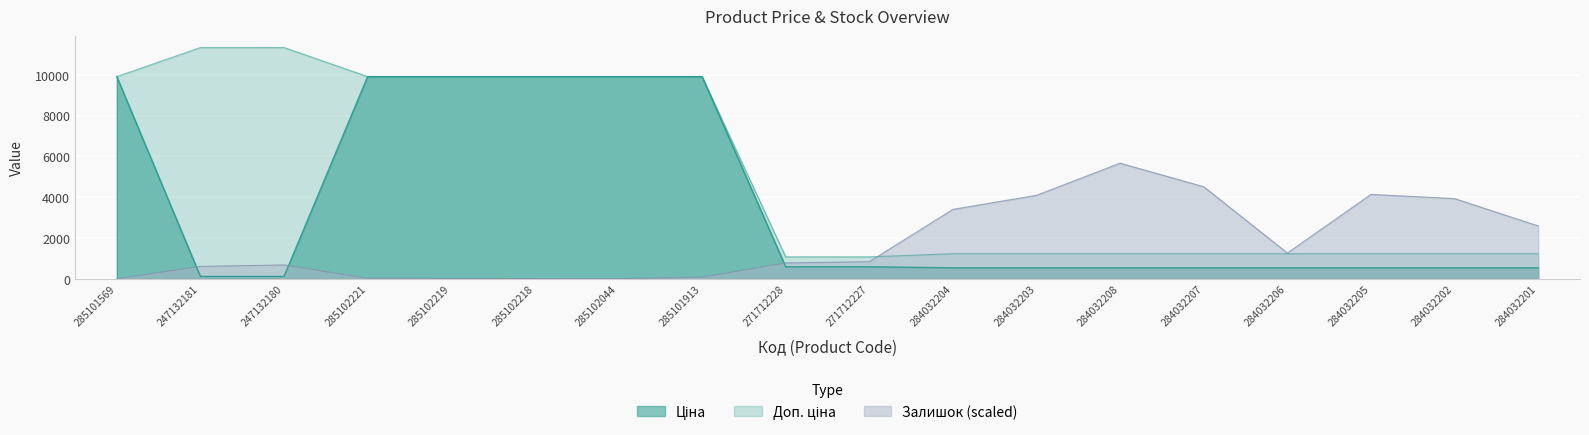

Where is Залишок nearest to the value 2832?

284032201